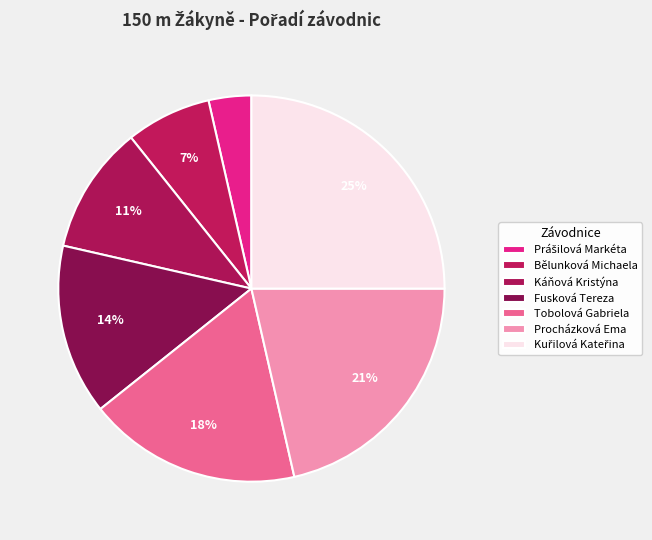

Is it true that Prášilová Markéta is 18% of the pie?

False